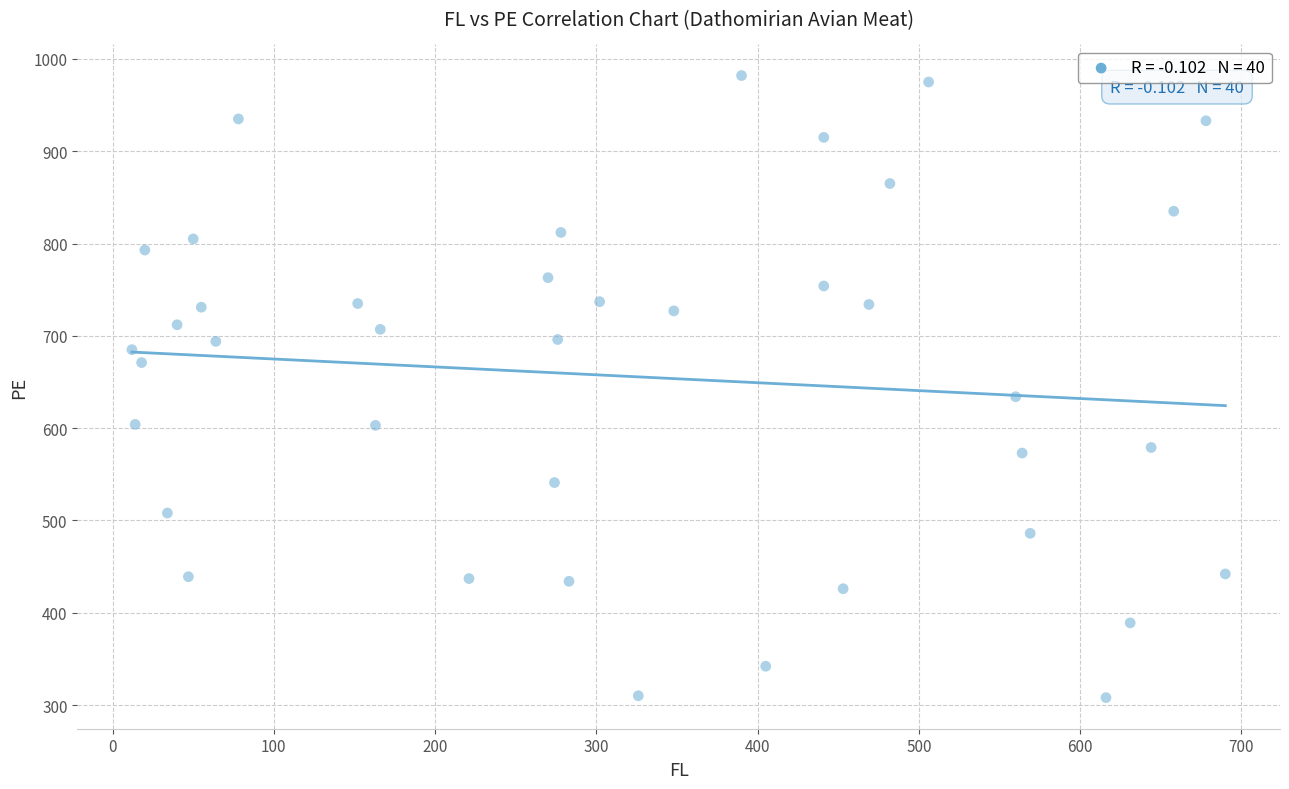

What is the range of X values (max minus min)?

678